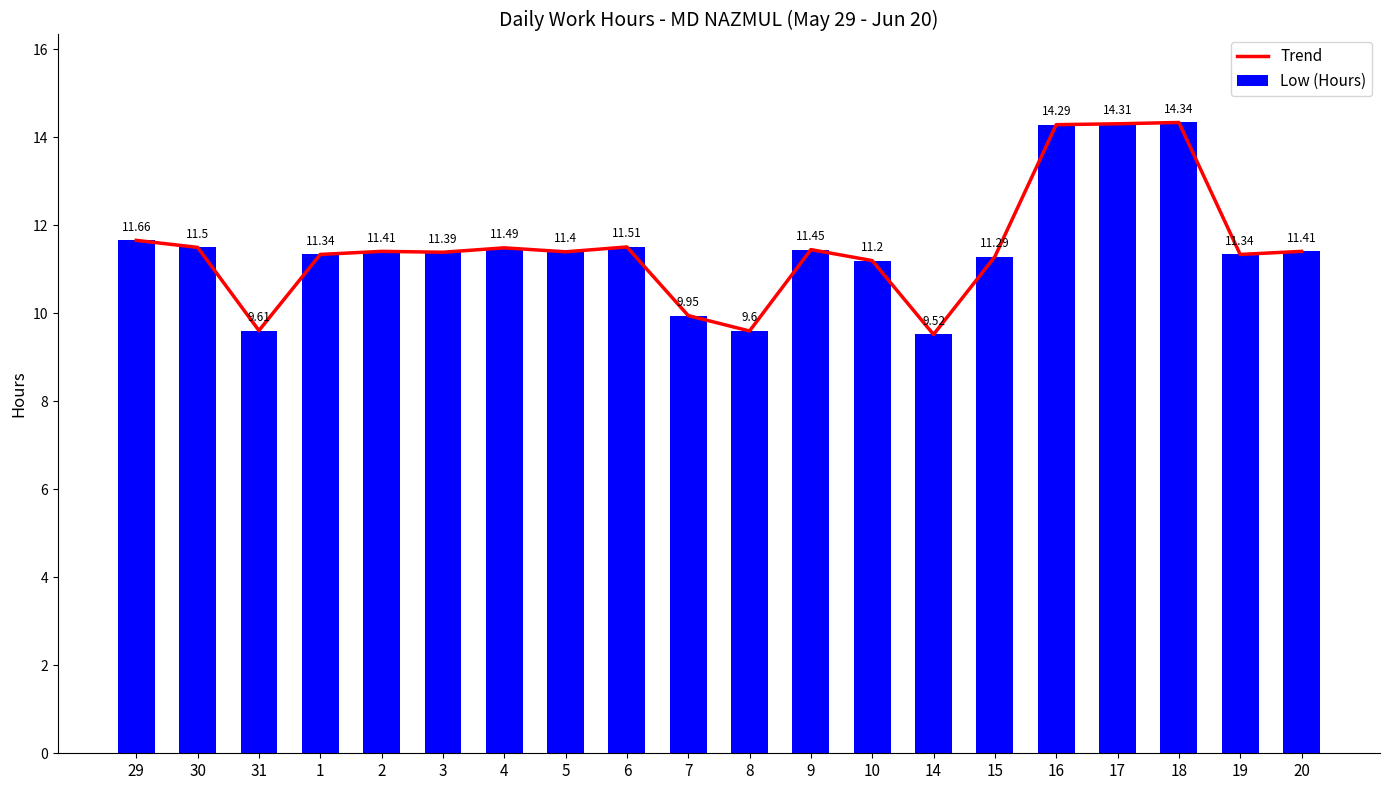

What is the difference between the Low (Hours) values at 17 and 3?

2.9